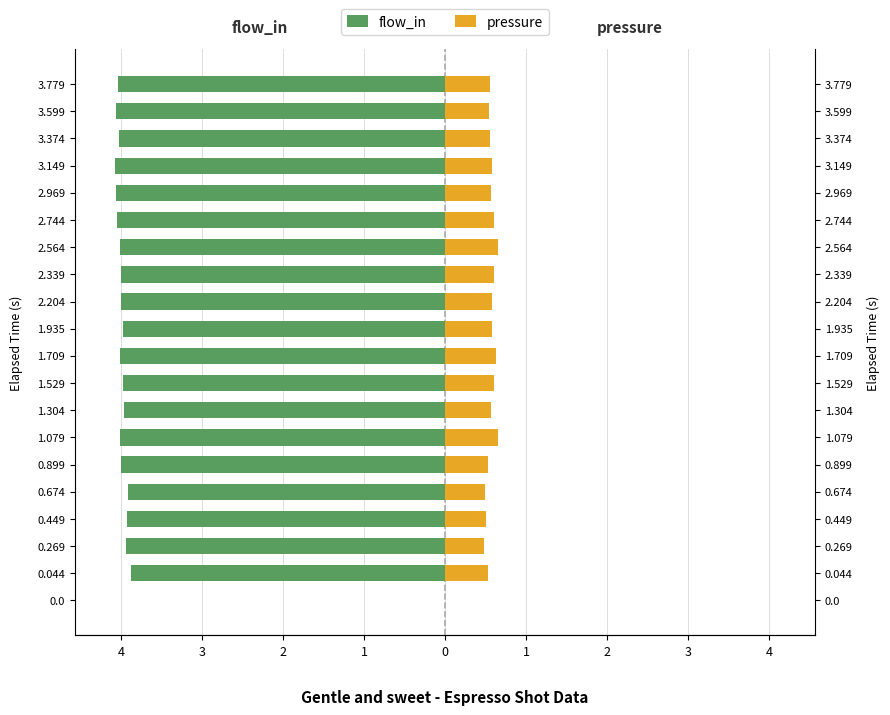

What is the smallest value displayed?

-4.1